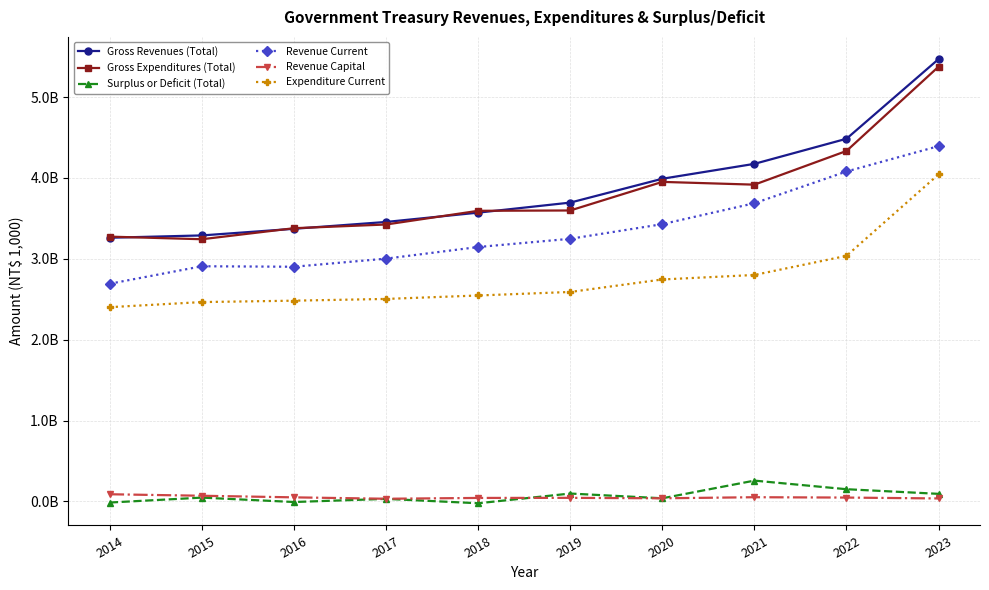

At which label does Surplus or Deficit (Total) reach its peak?

2021